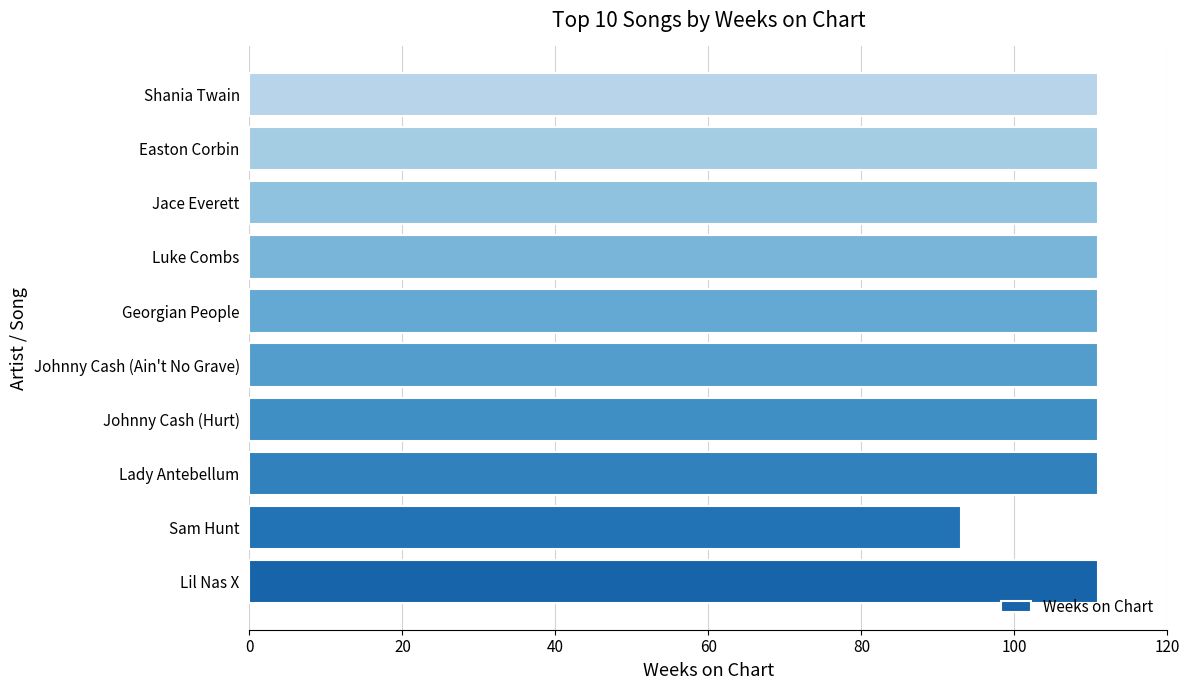

At which category does the chart reach its minimum across all series?

Sam Hunt